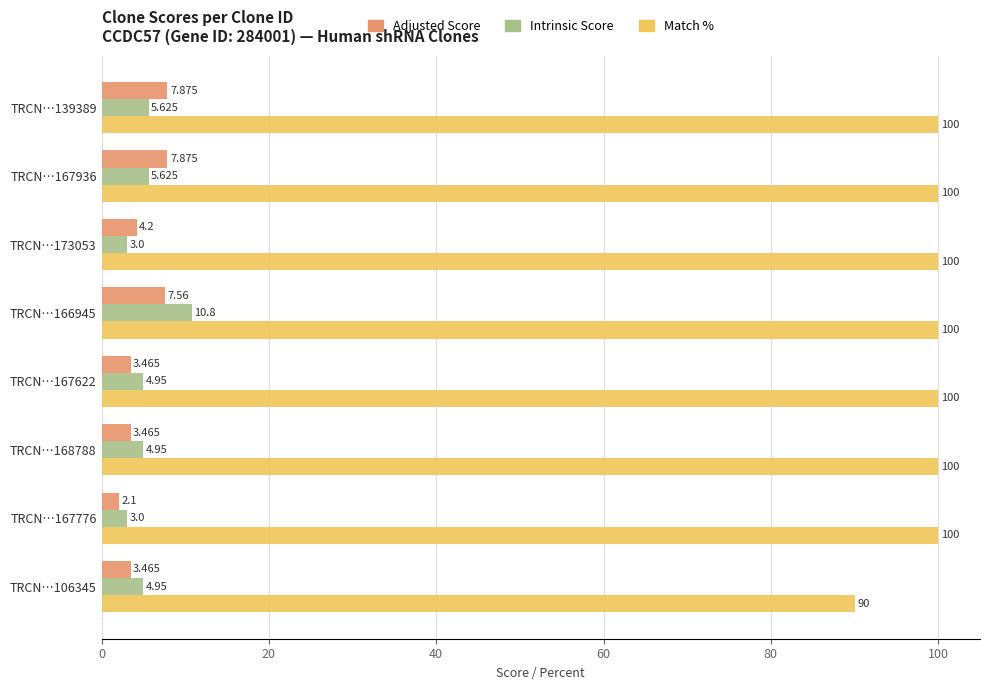

What is the difference between the maximum and minimum values in the Intrinsic Score series?

7.8